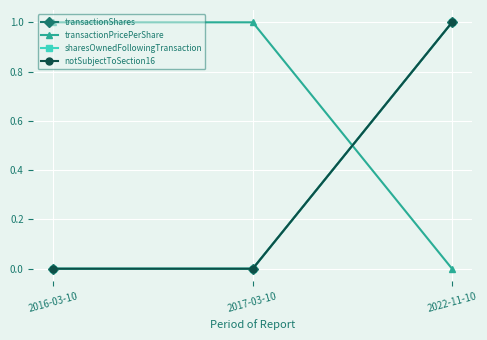

Is this an area chart (filled region under the line)?

No